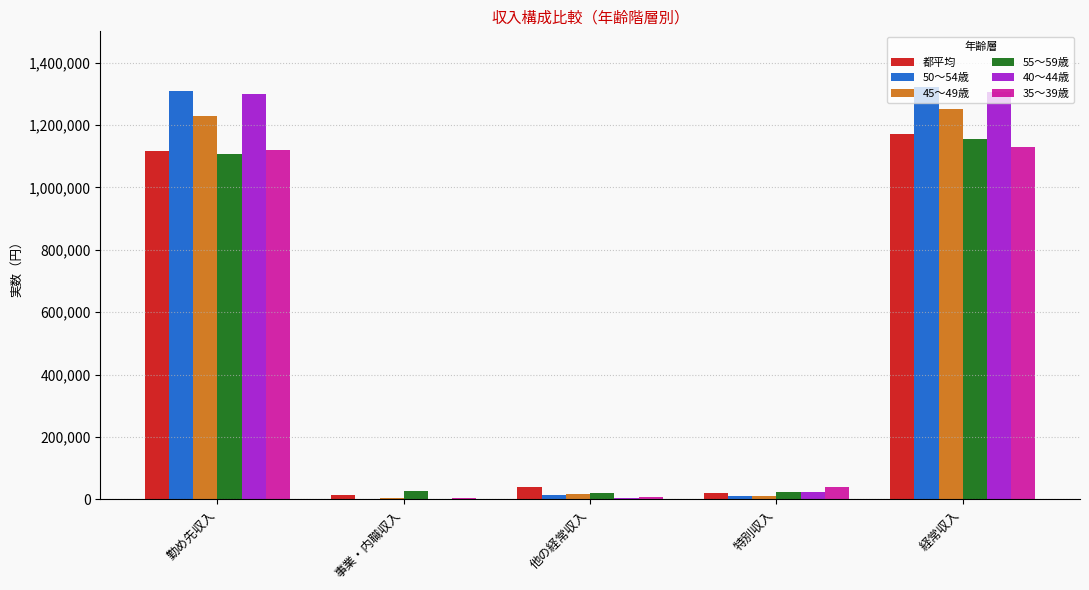

What is the greatest value displayed?

1322837